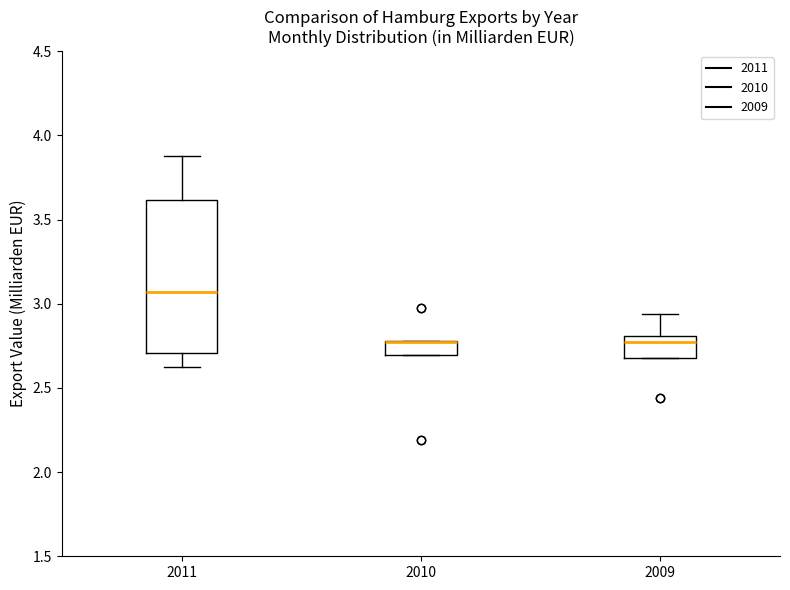

Reading left to right, read every box against the y-axis: the position of its median line, the range the box covers, and the ends of its whiskers. The values are not printed on the chart, so give them approximately, as read against the axis.

2011: median 3.05, box 2.70 to 3.60, whiskers 2.65 to 3.90
2010: median 2.75 (drawn on the box's upper edge), box 2.70 to 2.80, whiskers 2.70 to 2.80
2009: median 2.75, box 2.70 to 2.80, whiskers 2.70 to 2.95